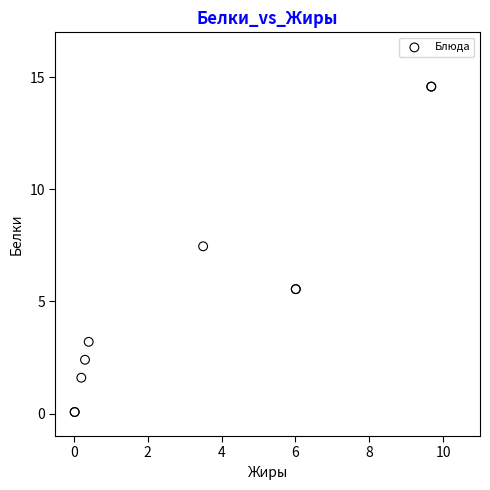

What Y value in the scatter plot is closest to 7?

7.5